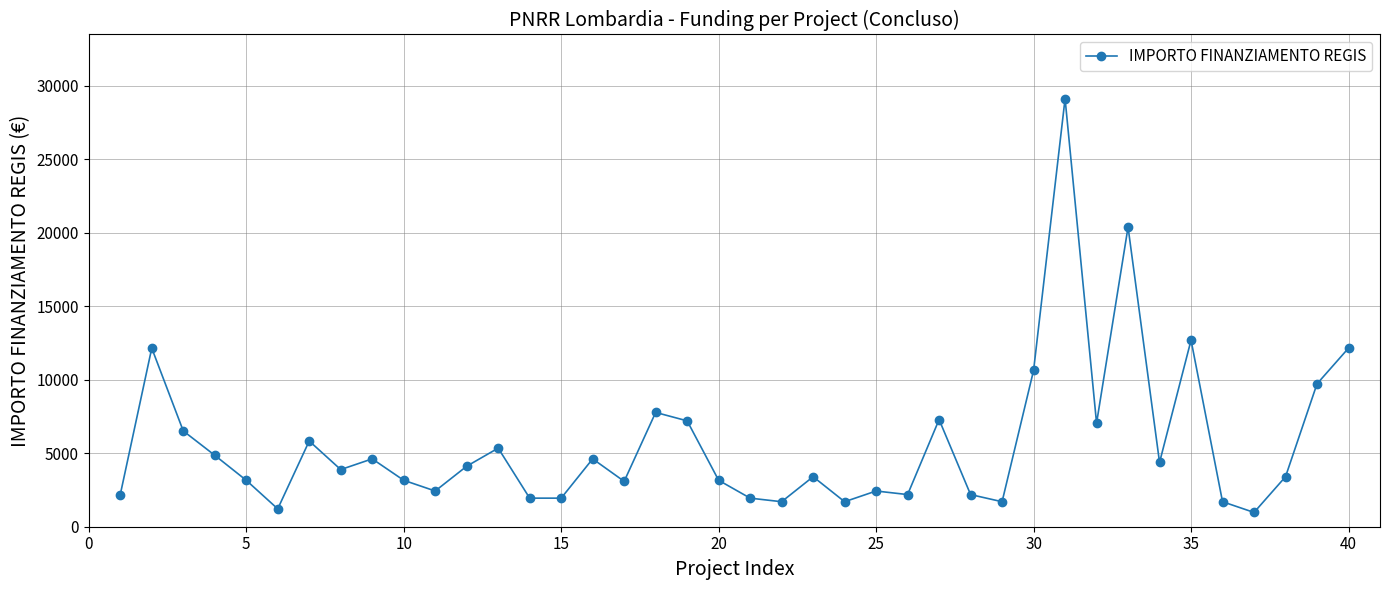

What is the maximum value shown in the chart?

29120